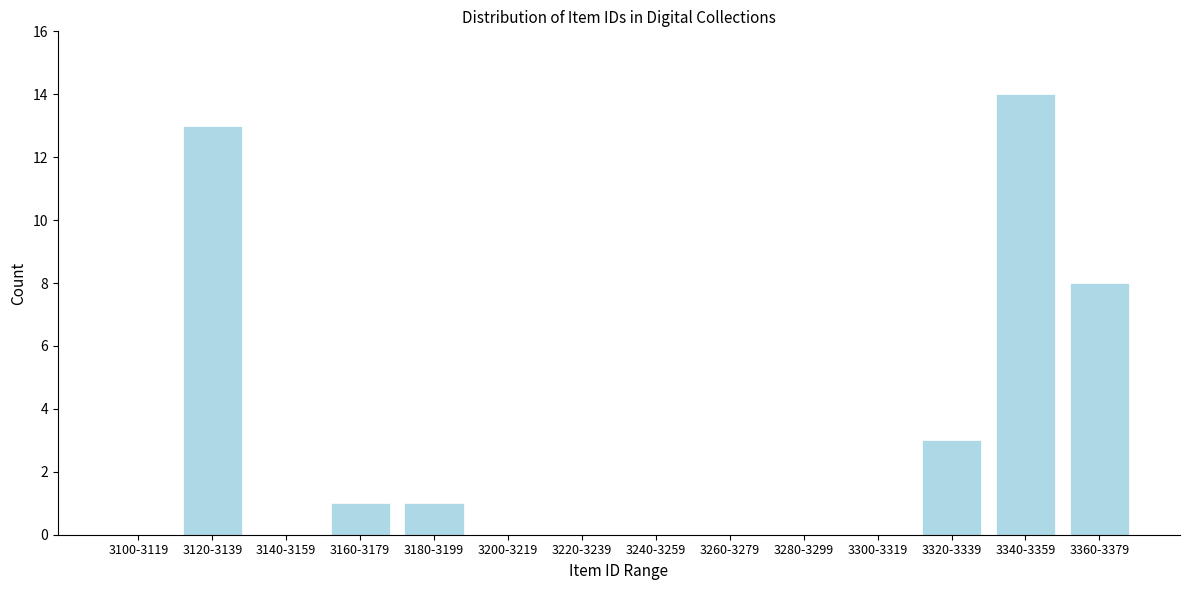

Reading left to right, what are all the values shown in this chart?

3100-3119=0	3120-3139=13	3140-3159=0	3160-3179=1	3180-3199=1	3200-3219=0	3220-3239=0	3240-3259=0	3260-3279=0	3280-3299=0	3300-3319=0	3320-3339=3	3340-3359=14	3360-3379=8